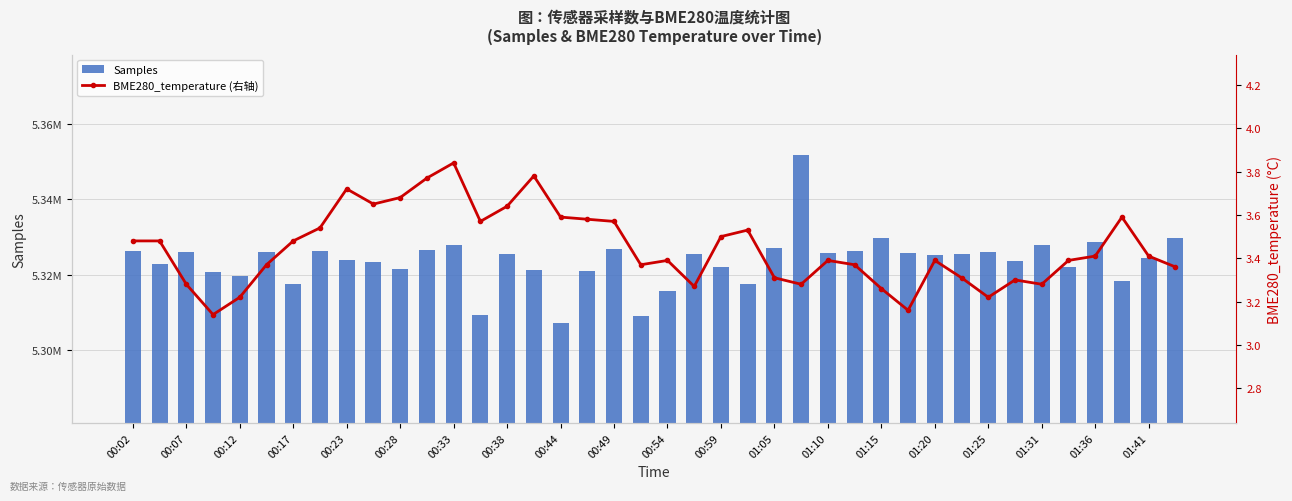

How many BME280_temperature (右轴) values are between 3 and 4?

40